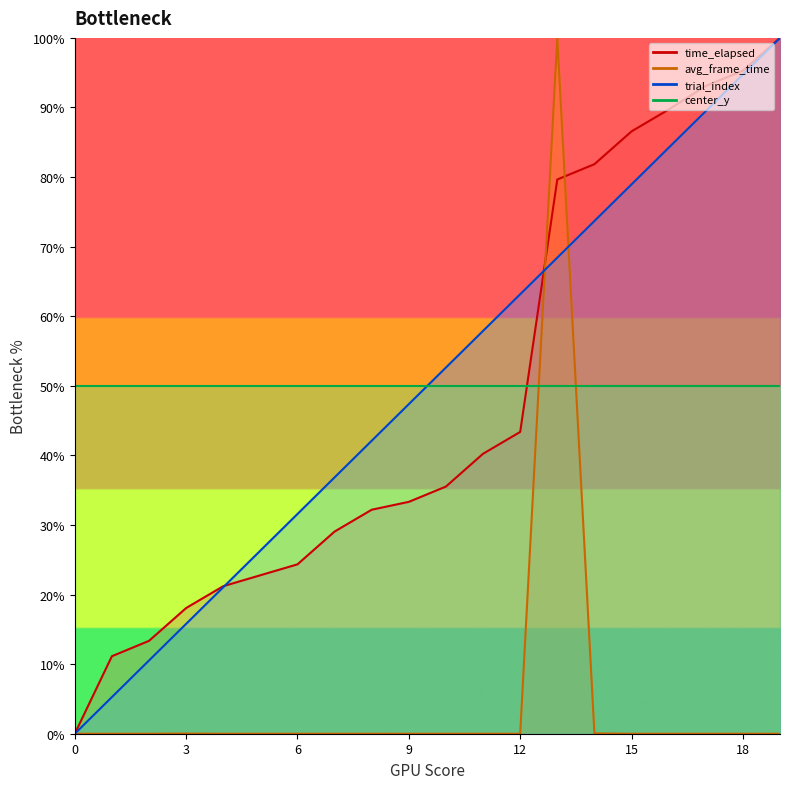

Reading left to right, transcribe all the data shown in this chart.

trial_index: 0.0	5.3	10.5	15.8	21.1	26.3	31.6	36.8	42.1	47.4	52.6	57.9	63.2	68.4	73.7	78.9	84.2	89.5	94.7	100.0
time_elapsed: 0.0	11.1	13.3	18.1	21.2	22.8	24.3	29.1	32.2	33.3	35.5	40.2	43.4	79.7	81.9	86.6	89.7	93.1	95.3	100.0
avg_frame_time: 0.0	0.0	0.0	0.0	0.0	0.0	0.0	0.0	0.0	0.0	0.0	0.0	0.0	100.0	0.0	0.0	0.0	0.0	0.0	0.0